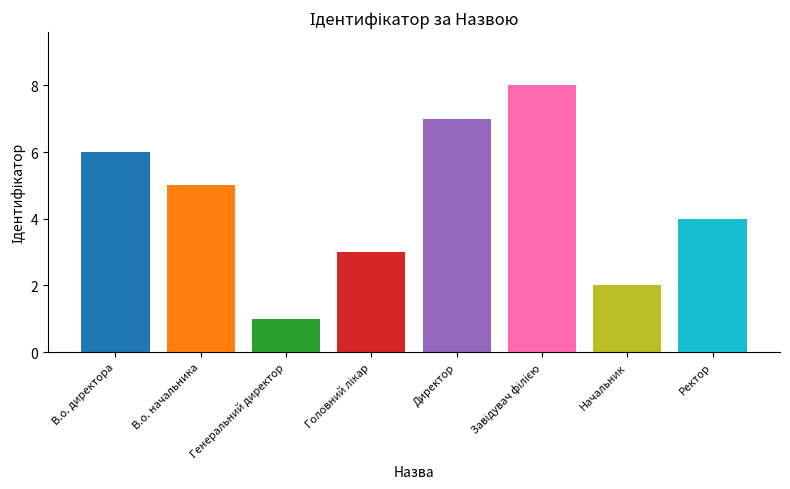

What is the average value?

4